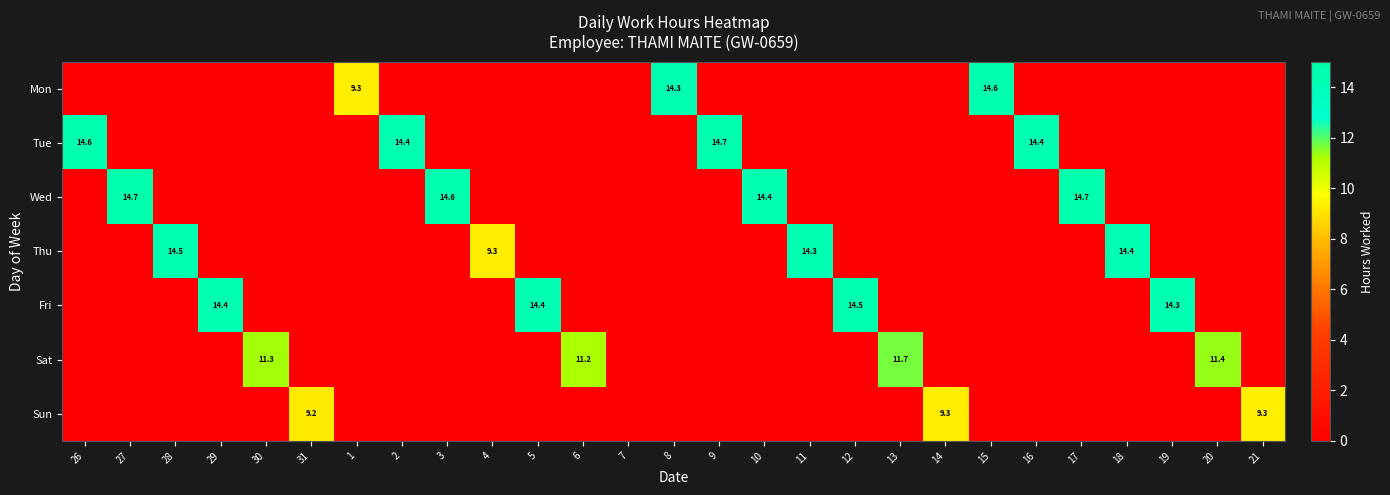

At which category is the sum across all series the highest?

27